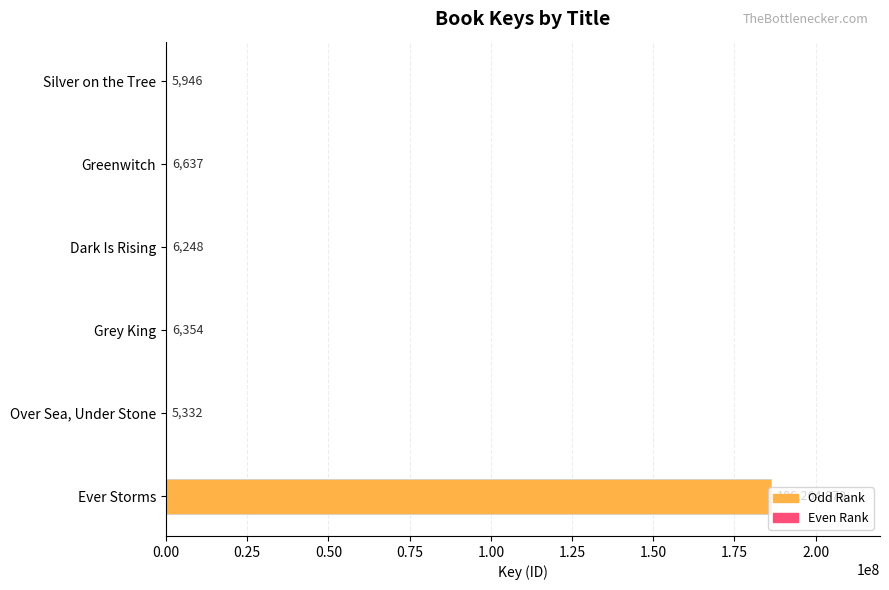

At which label is the value closest to 93135101?

Greenwitch